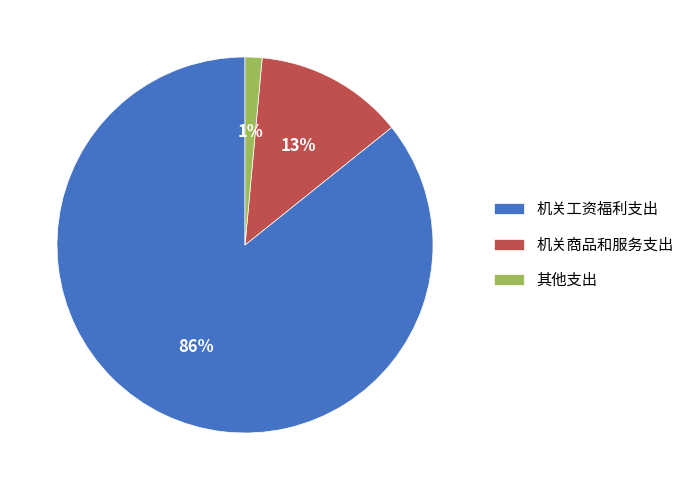

Is it true that 其他支出 is 1% of the pie?

True